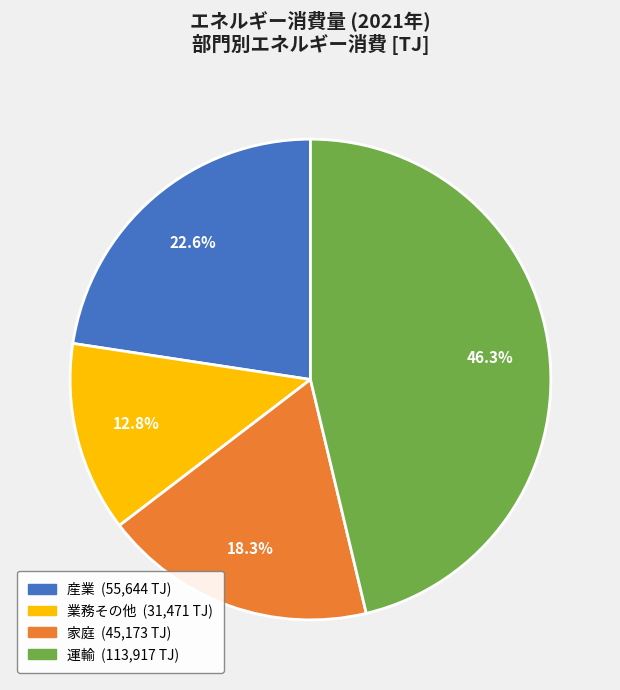

What percentage is the 運輸 slice, to the nearest percent?

46%